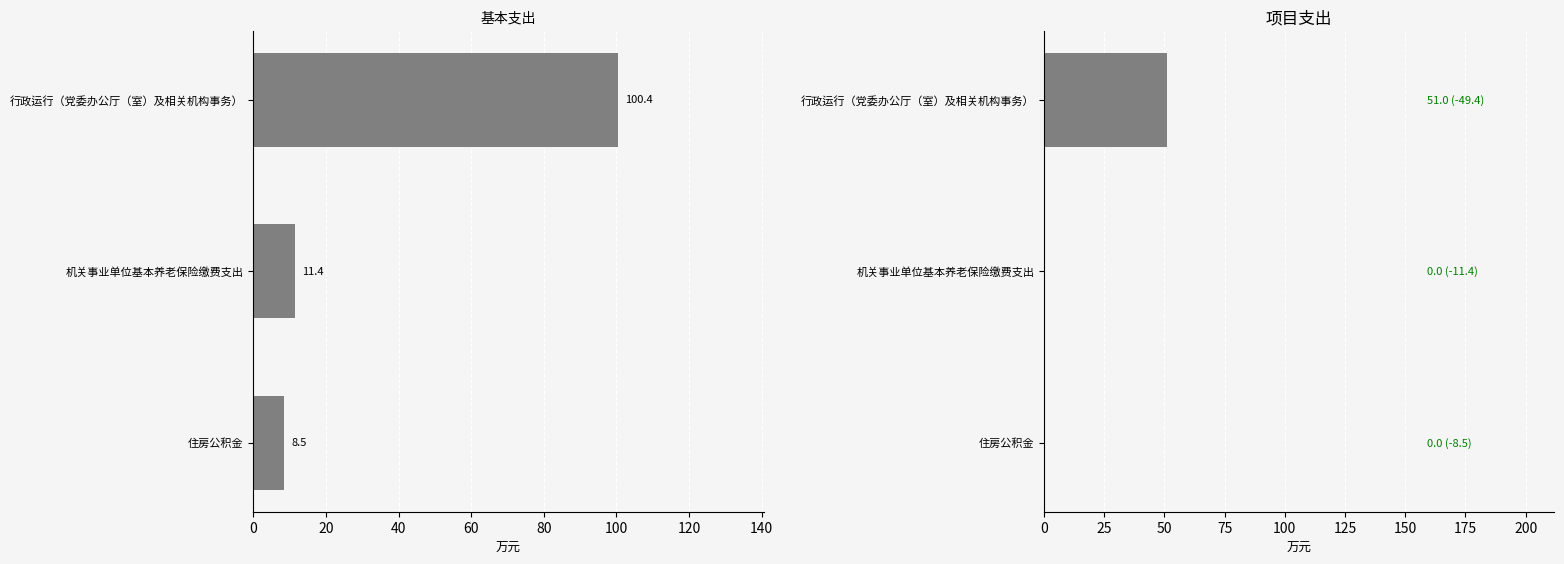

Which series has the largest range (max minus min)?

基本支出合计